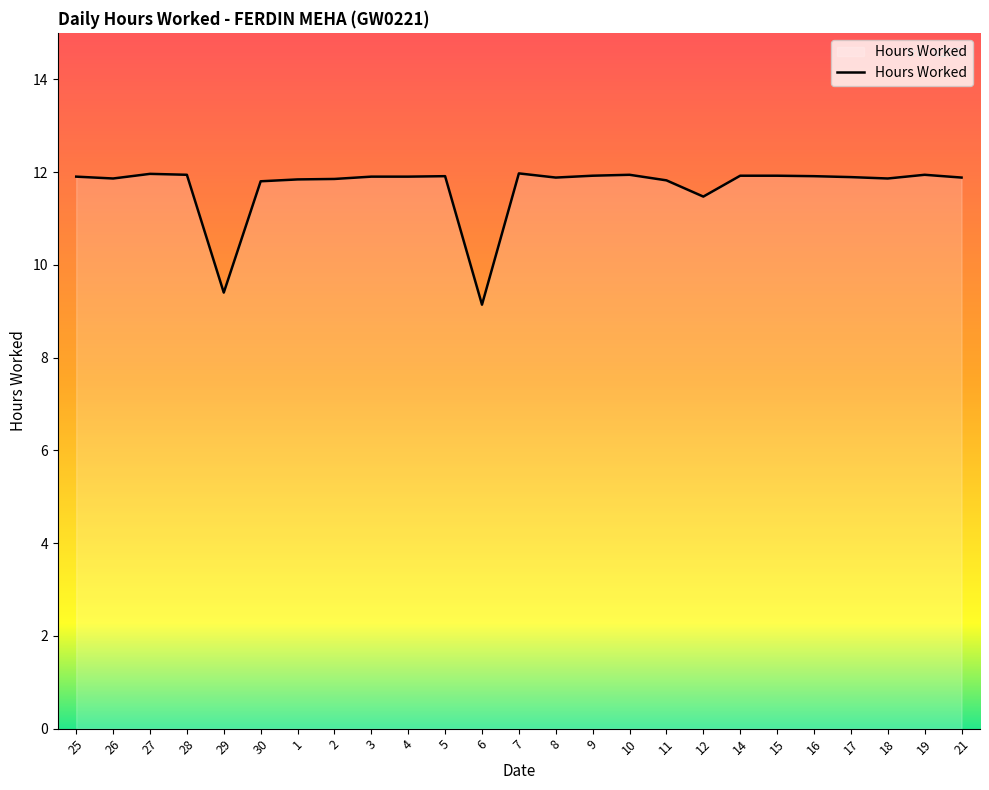

Is it true that the value at 7 is 12.0?

True